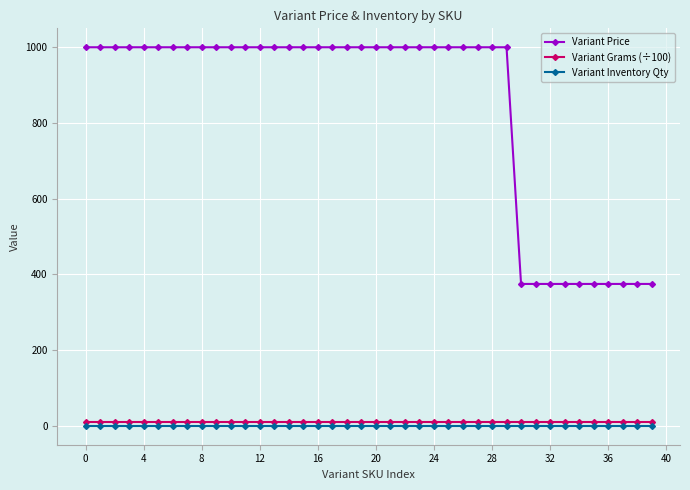

Reading left to right, list all the values displayed in this chart.

Variant Price: 999	999	999	999	999	999	999	999	999	999	999	999	999	999	999	999	999	999	999	999	999	999	999	999	999	999	999	999	999	999	375	375	375	375	375	375	375	375	375	375
Variant Grams (÷100): 10	10	10	10	10	10	10	10	10	10	10	10	10	10	10	10	10	10	10	10	10	10	10	10	10	10	10	10	10	10	10	10	10	10	10	10	10	10	10	10
Variant Inventory Qty: 1	1	1	1	1	1	1	1	1	1	1	1	1	1	1	1	1	1	1	1	1	1	1	1	1	1	1	1	1	1	1	1	1	1	1	1	1	1	1	1